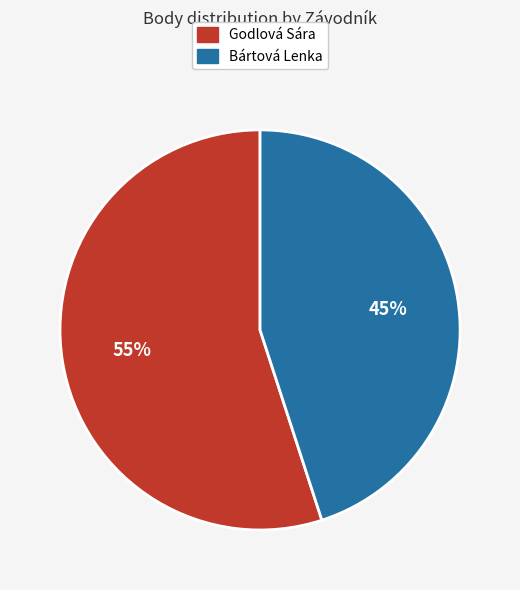

To the nearest percent, what portion does Bártová Lenka represent?

45%